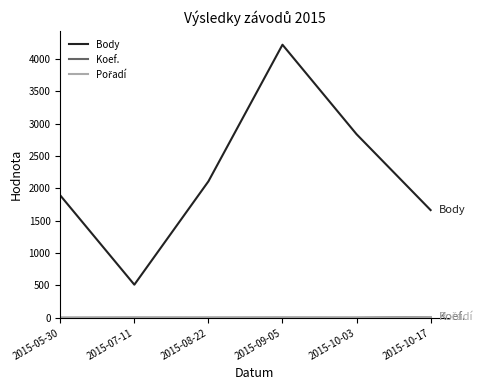

Which series changed the most between 2015-09-05 and 2015-10-17?

Body